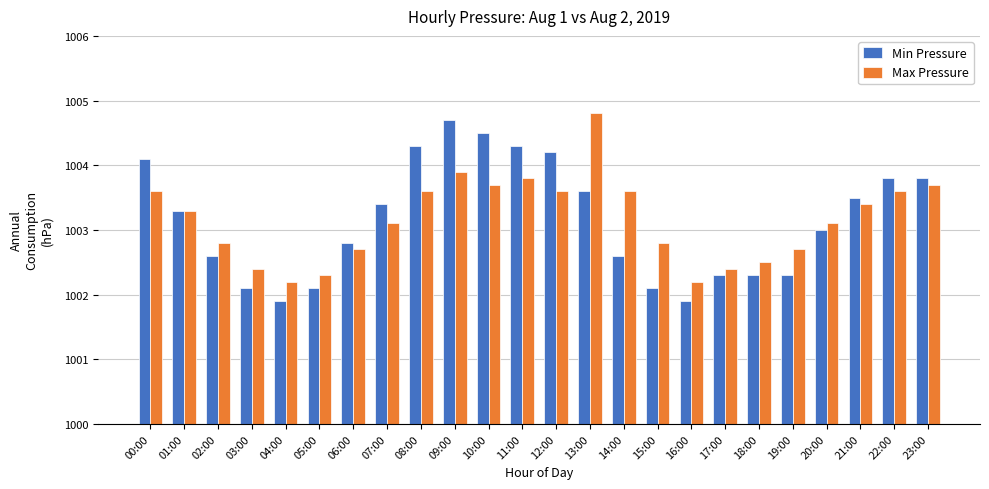

At how many categories does at least one series exceed 1002?

24